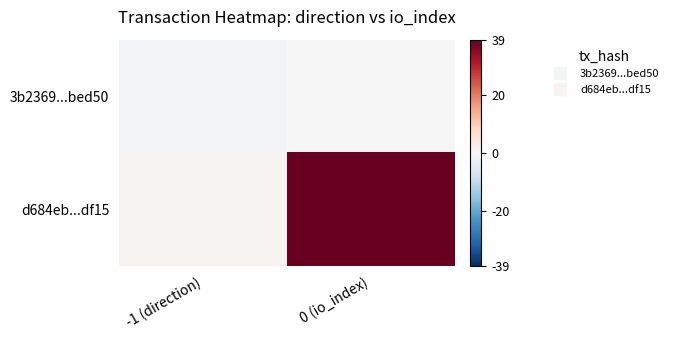

What is the maximum value shown in the chart?

39